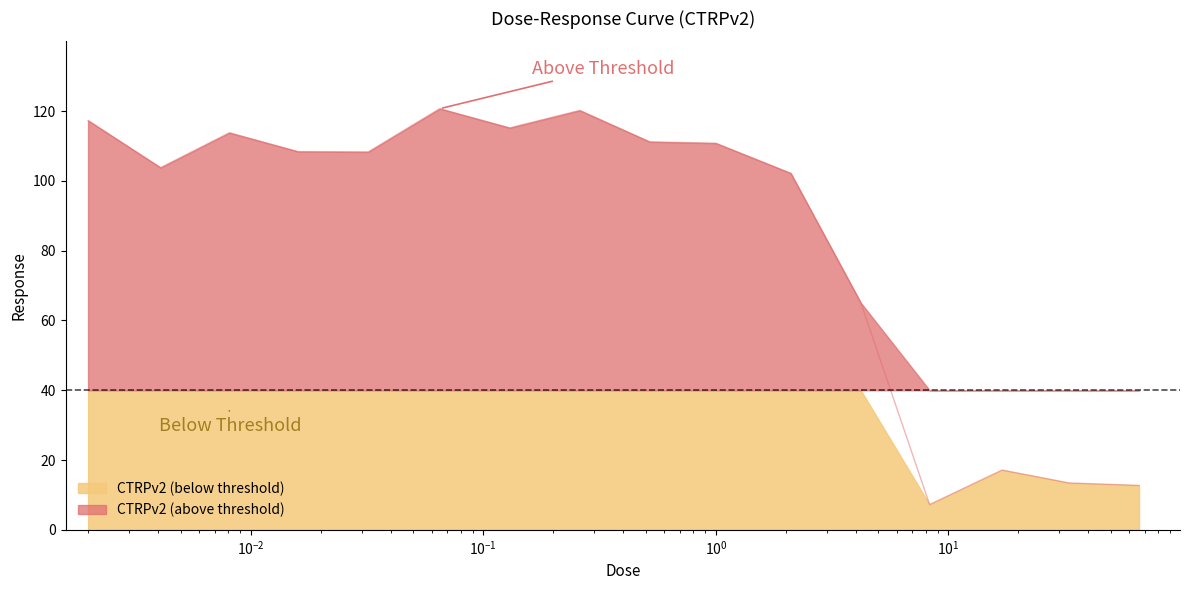

What is the difference between the second highest and minimum values?

113.0